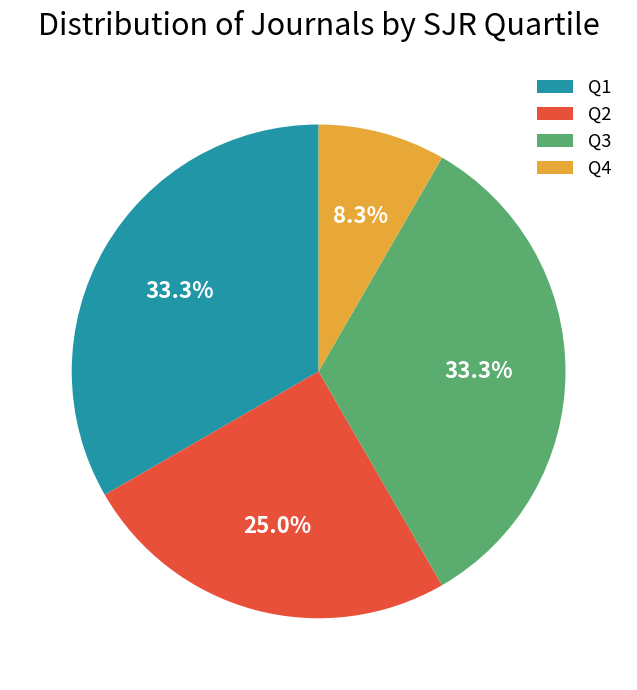

Which slice is the smallest?

Q4